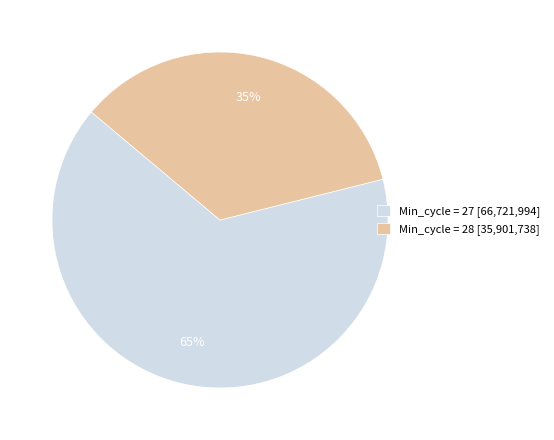

Is it true that Min_cycle = 28 [35,901,738] is 35% of the pie?

True